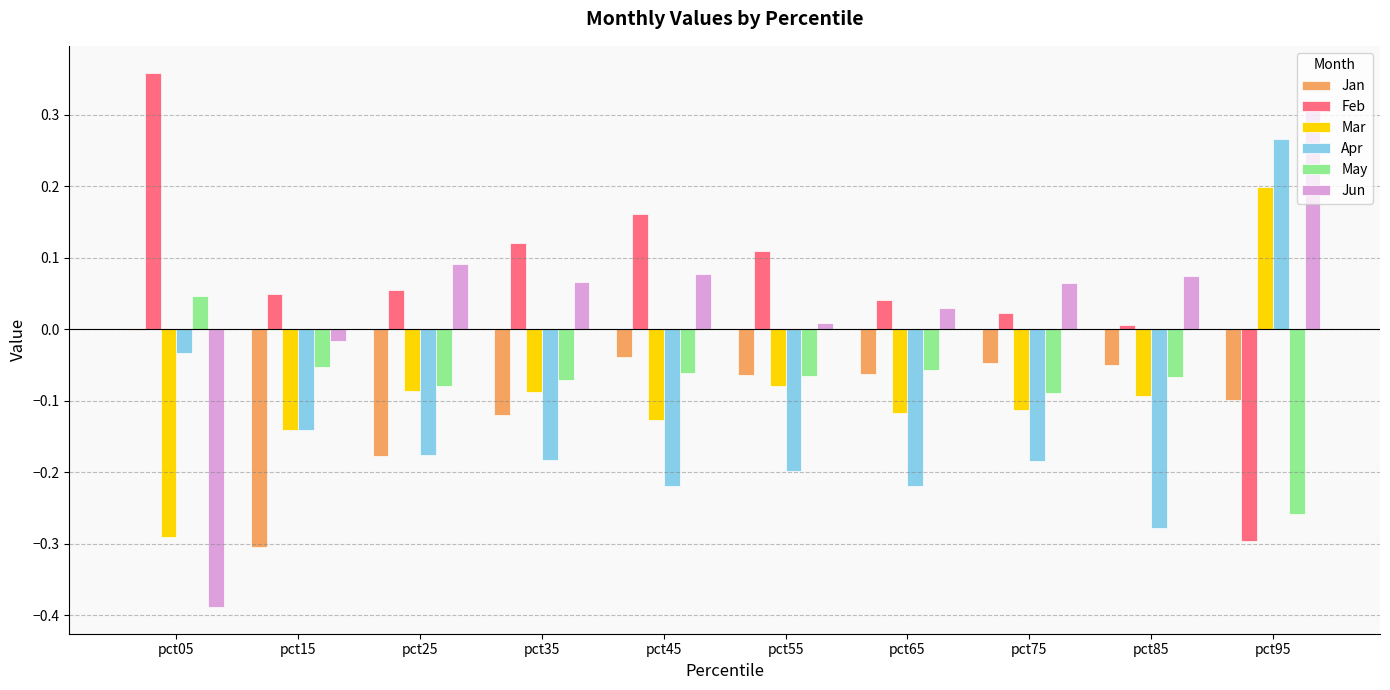

Is it true that Mar equals -0.2 at pct65?

False